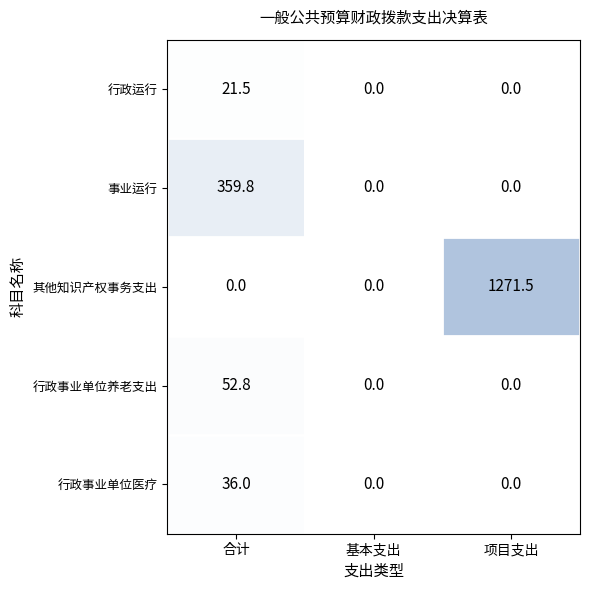

How many distinct data groups are displayed?

5